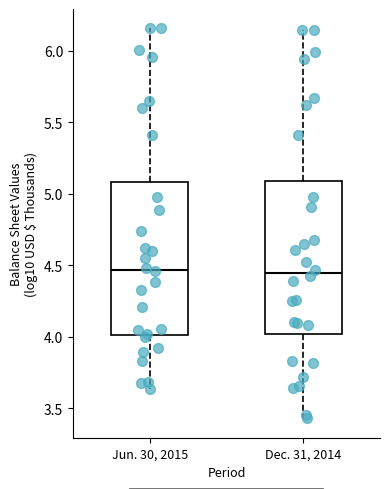

Where is the lower edge of the box for Dec. 31, 2014 on the y-axis? The values are not printed on the chart, so give them approximately, as read against the axis.

4.00